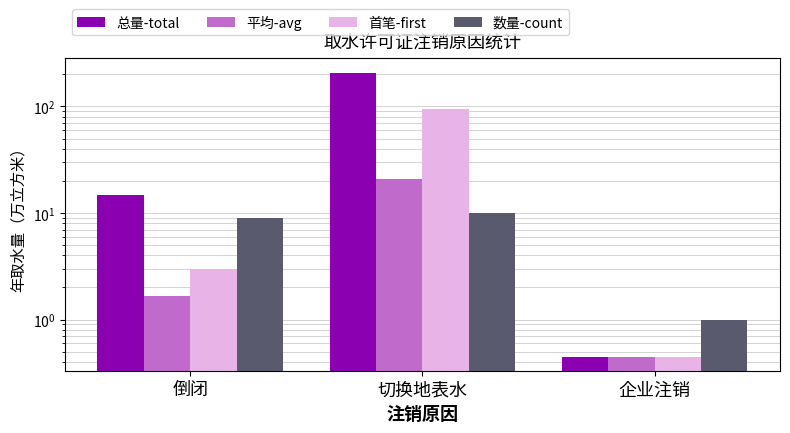

What is the approximate value of 首笔-first at 切换地表水?

95.0